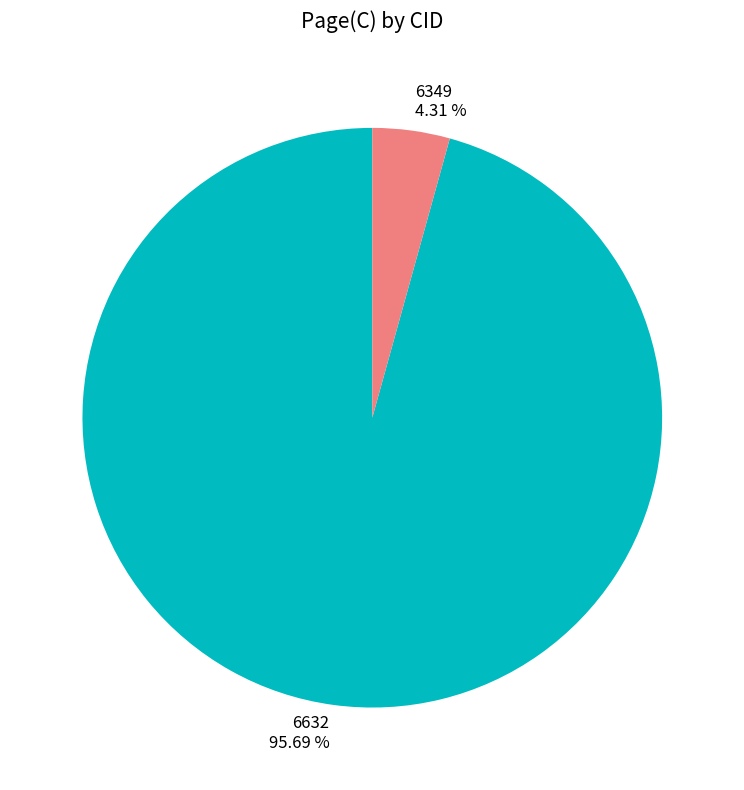

Which category accounts for the majority?

6632